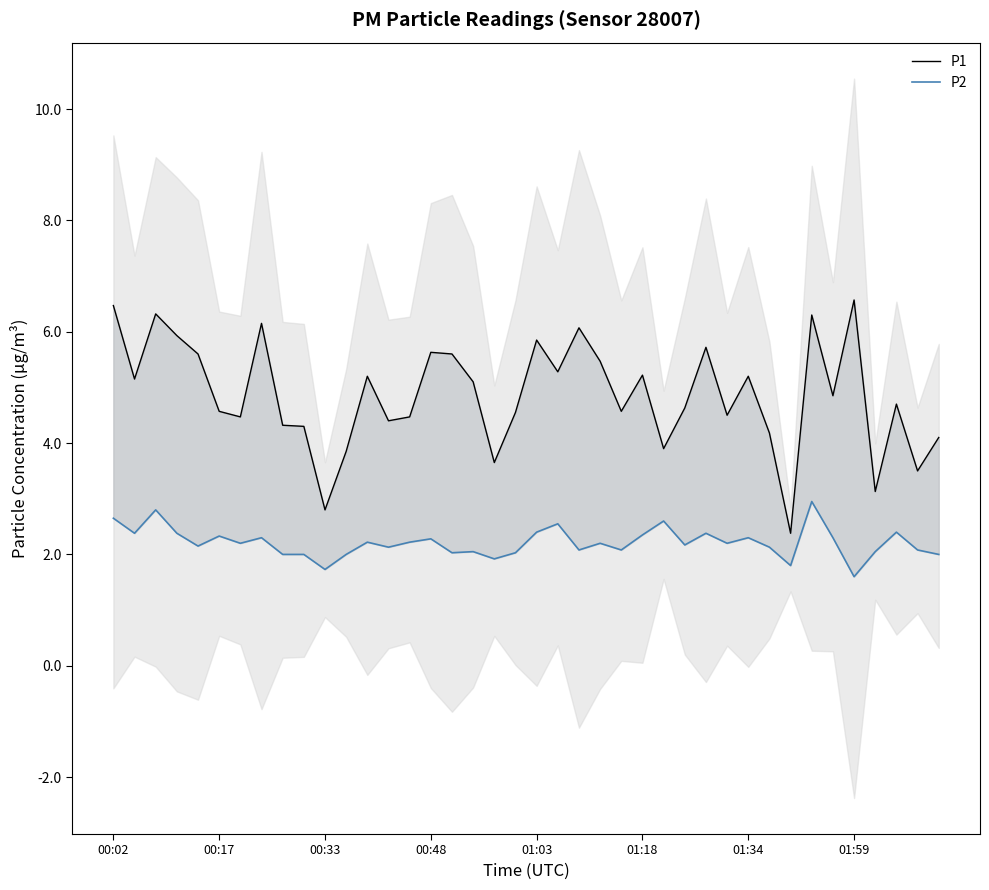

True or false: P1 has more than 2 points higher than both neighbors.

True